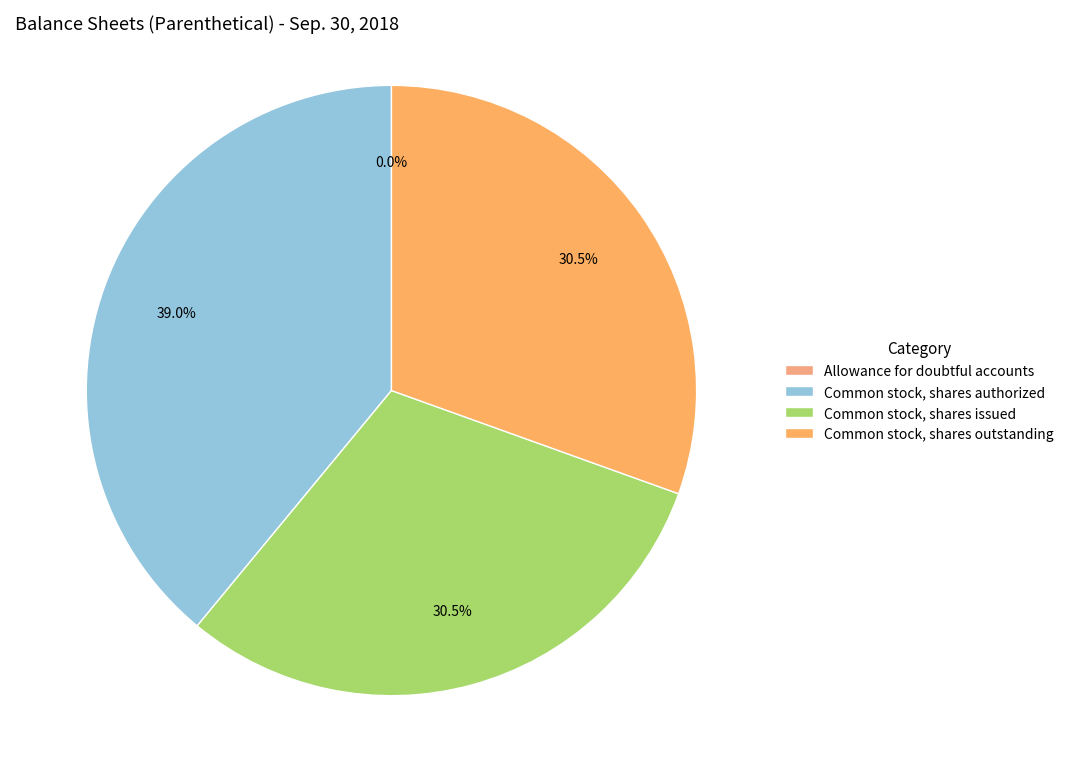

How many slices are in this pie chart?

4